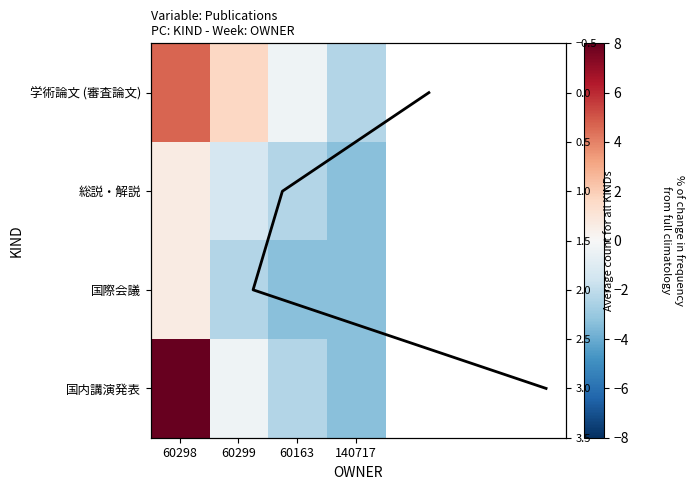

At how many categories does at least one series exceed 8?

1